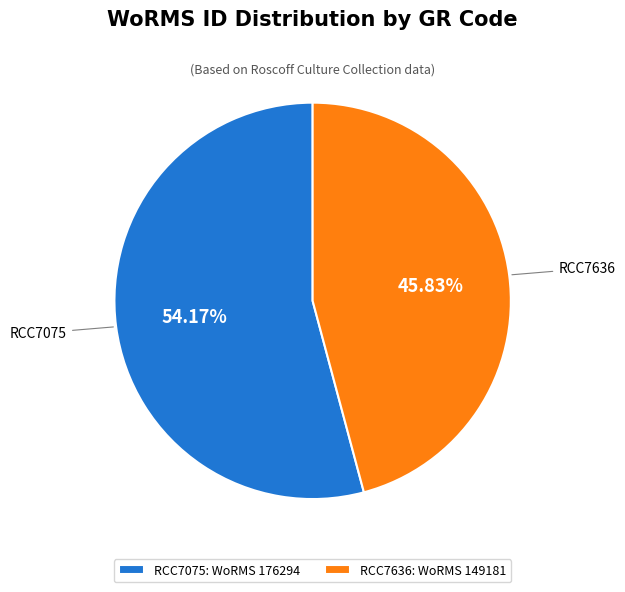

Approximately how many times larger is the value at RCC7075 compared to RCC7636?

1.2